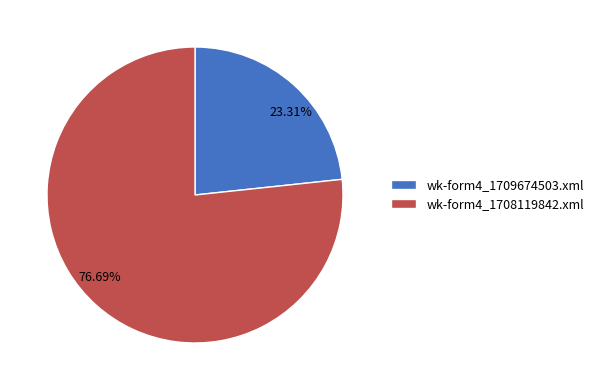

What percentage do wk-form4_1708119842.xml and wk-form4_1709674503.xml together represent?

100.0%